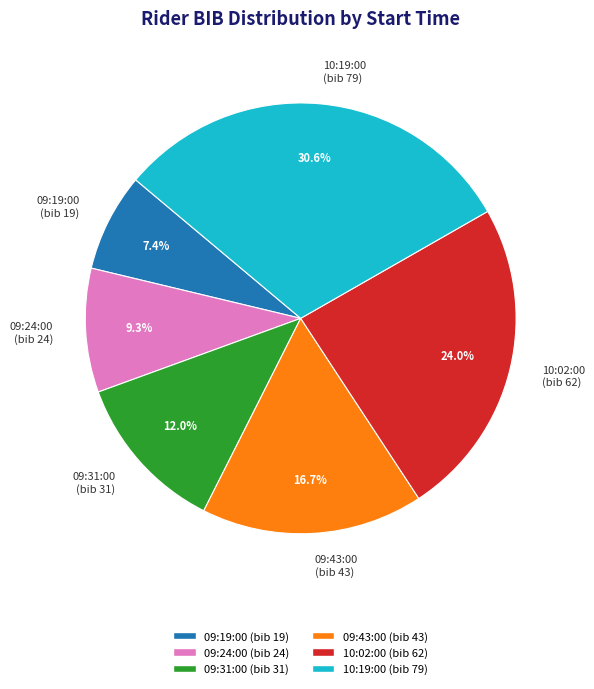

To the nearest percent, what is the difference between the 09:43:00 and 09:19:00 slice percentages?

9%